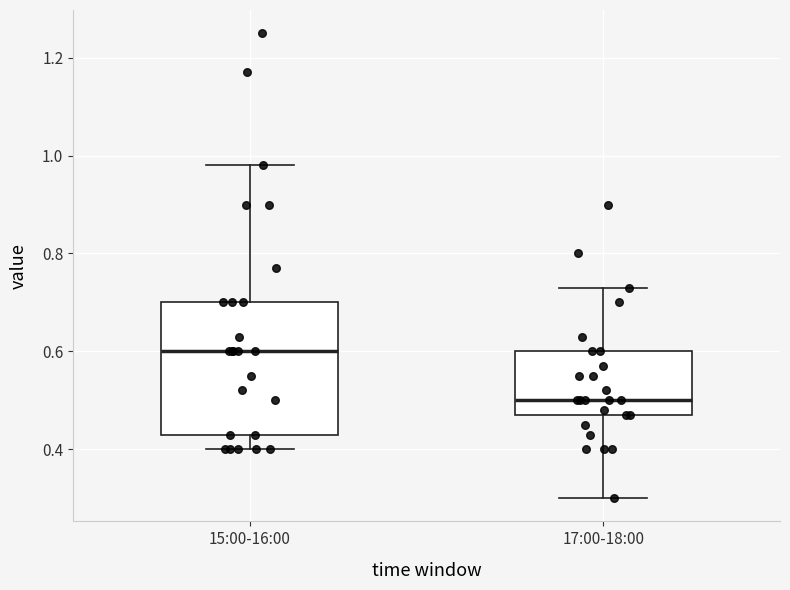

Reading left to right, transcribe this box plot: for each box, give where its median line is, the range the box spans, and where its two whiskers end, as read against the y-axis. The values are not printed on the chart, so give them approximately, as read against the axis.

15:00-16:00: median 0.60, box 0.44 to 0.70, whiskers 0.40 to 0.98
17:00-18:00: median 0.50, box 0.48 to 0.60, whiskers 0.30 to 0.74